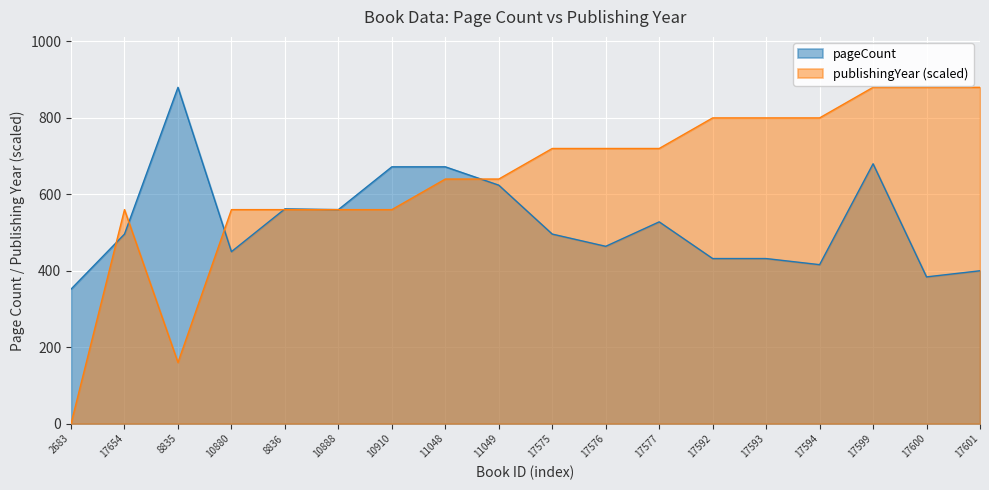

In publishingYear, how many points are lower than both neighbors (excluding endpoints)?

1